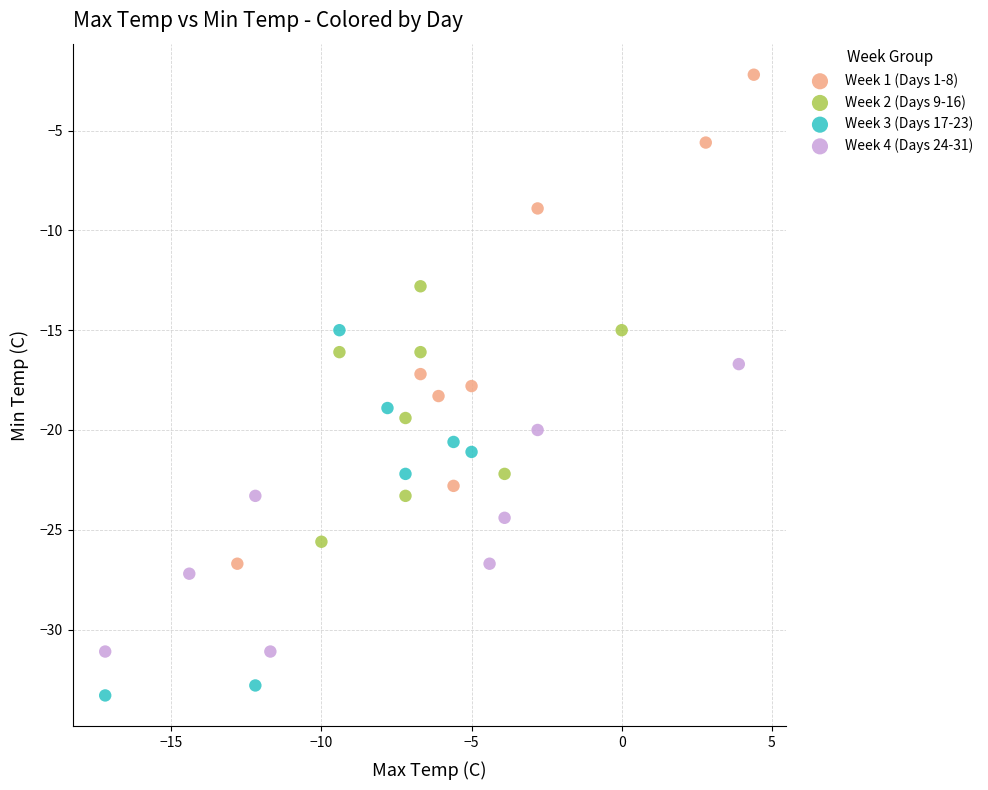

Which series reaches the minimum Y coordinate?

Week 3 (Days 17-23)